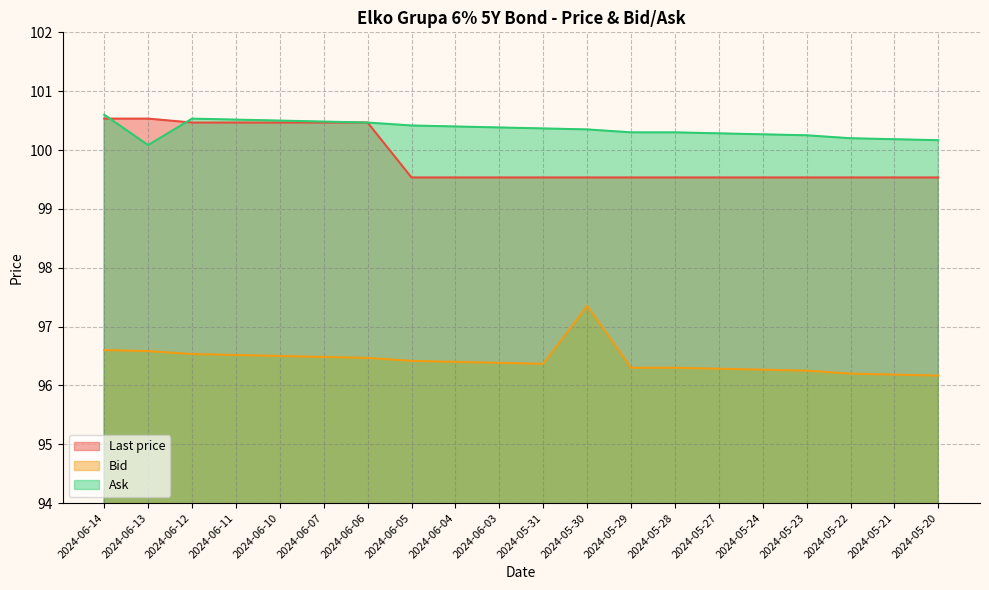

Reading left to right, extract all data points from this chart.

Last price: 2024-06-14=100.5	2024-06-13=100.5	2024-06-12=100.5	2024-06-11=100.5	2024-06-10=100.5	2024-06-07=100.5	2024-06-06=100.5	2024-06-05=99.5	2024-06-04=99.5	2024-06-03=99.5	2024-05-31=99.5	2024-05-30=99.5	2024-05-29=99.5	2024-05-28=99.5	2024-05-27=99.5	2024-05-24=99.5	2024-05-23=99.5	2024-05-22=99.5	2024-05-21=99.5	2024-05-20=99.5
Bid: 2024-06-14=96.6	2024-06-13=96.6	2024-06-12=96.5	2024-06-11=96.5	2024-06-10=96.5	2024-06-07=96.5	2024-06-06=96.5	2024-06-05=96.4	2024-06-04=96.4	2024-06-03=96.4	2024-05-31=96.4	2024-05-30=97.3	2024-05-29=96.3	2024-05-28=96.3	2024-05-27=96.3	2024-05-24=96.3	2024-05-23=96.2	2024-05-22=96.2	2024-05-21=96.2	2024-05-20=96.2
Ask: 2024-06-14=100.6	2024-06-13=100.1	2024-06-12=100.5	2024-06-11=100.5	2024-06-10=100.5	2024-06-07=100.5	2024-06-06=100.5	2024-06-05=100.4	2024-06-04=100.4	2024-06-03=100.4	2024-05-31=100.4	2024-05-30=100.3	2024-05-29=100.3	2024-05-28=100.3	2024-05-27=100.3	2024-05-24=100.3	2024-05-23=100.2	2024-05-22=100.2	2024-05-21=100.2	2024-05-20=100.2